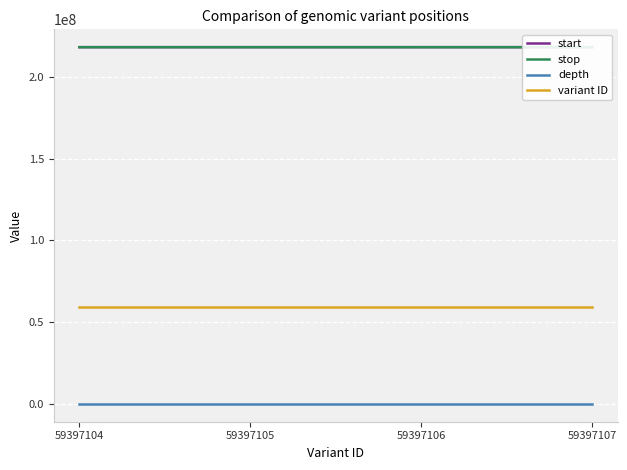

True or false: variant ID and stop intersect in this chart.

False